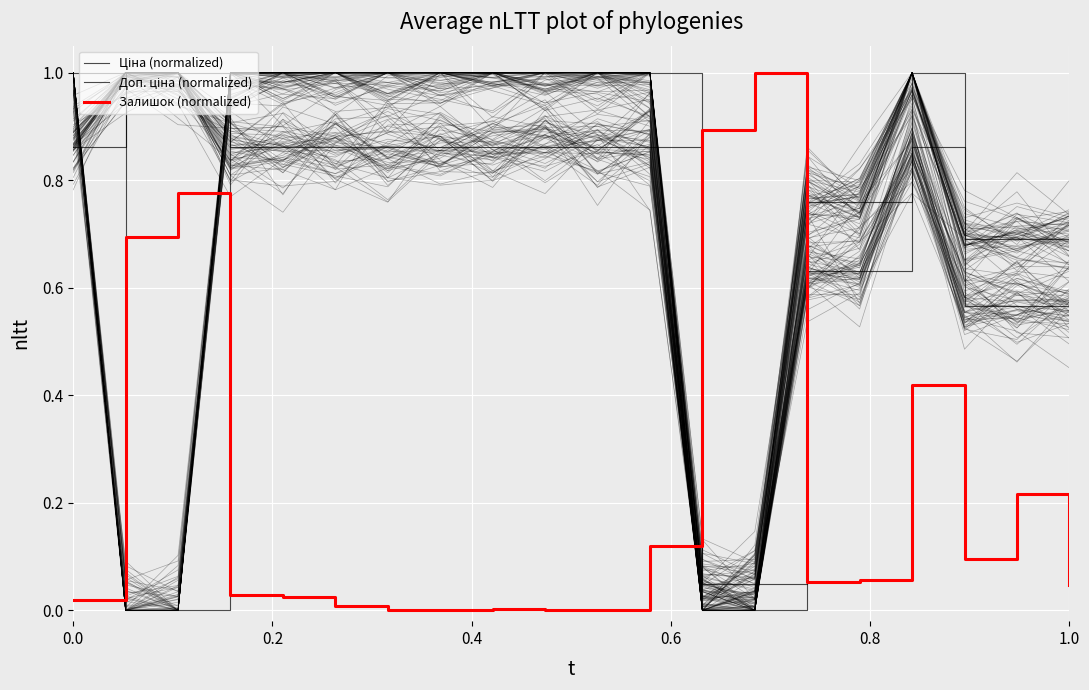

At how many categories does at least one series exceed 0?

20